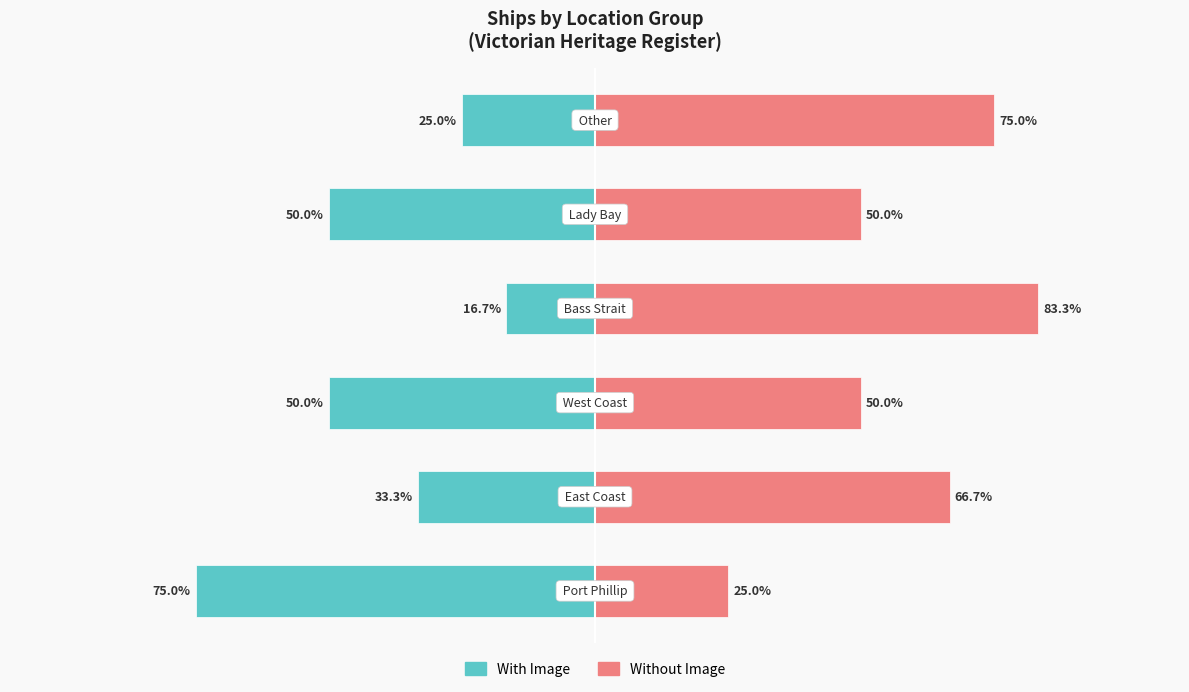

Is it true that Without Image equals 21.5 at 2?

False